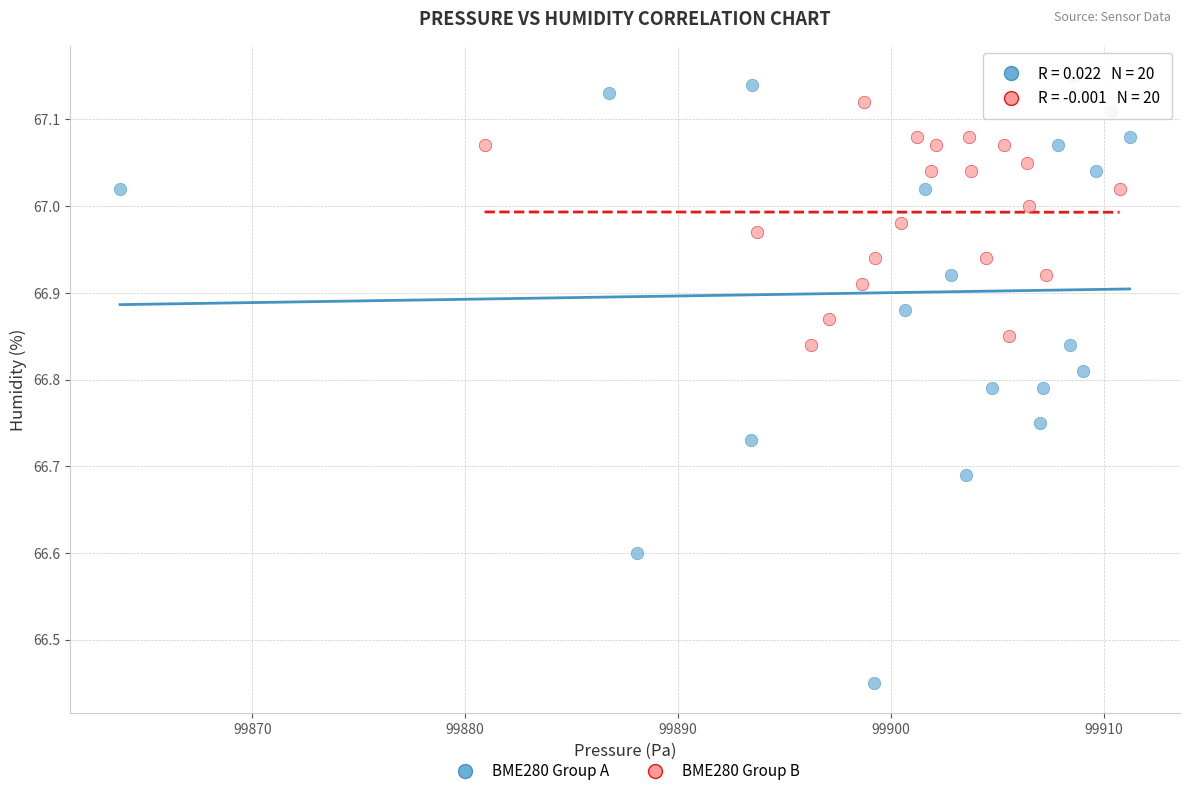

Which series contains the highest Y value?

BME280 Group A